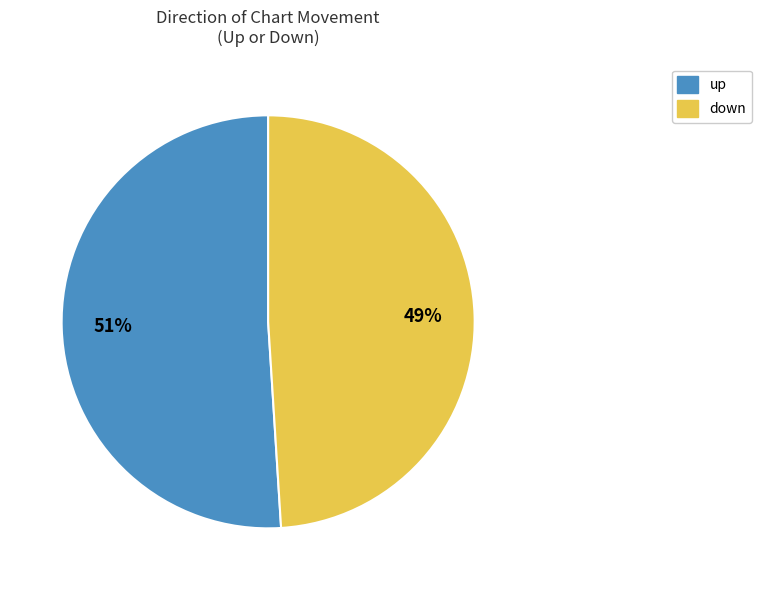

To the nearest percent, what is the difference between the largest and smallest slice percentages?

2%